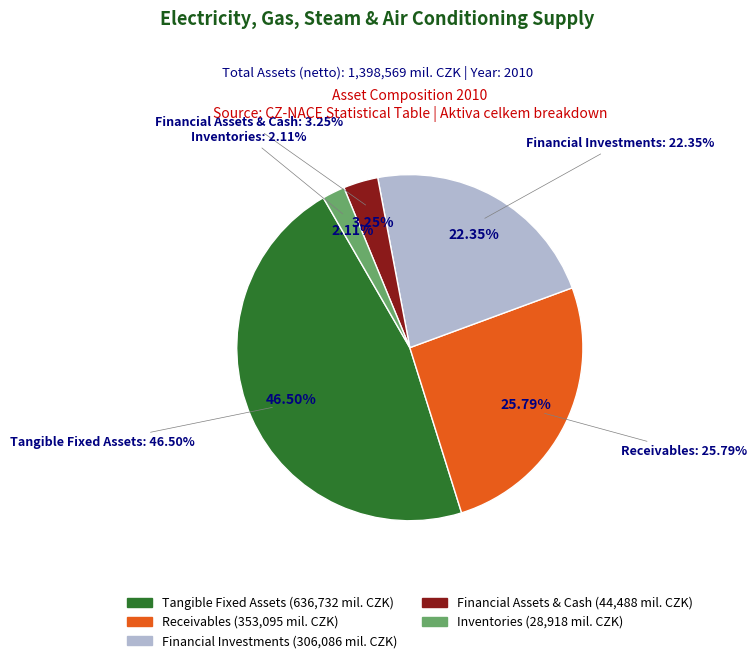

To the nearest percent, what portion does Tangible Fixed Assets represent?

46%